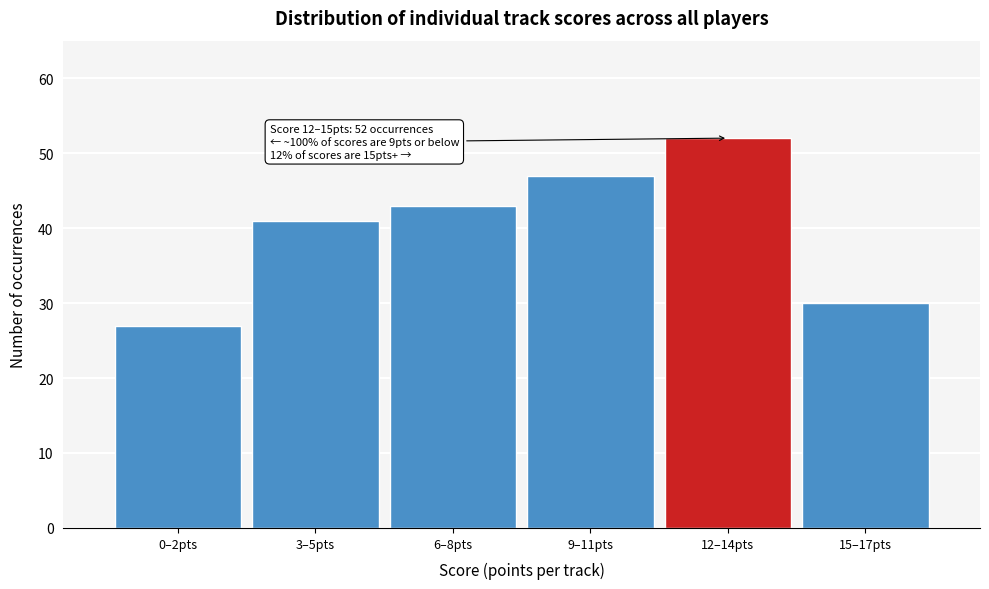

Reading left to right, what are all the values shown in this chart?

27	41	43	47	52	30